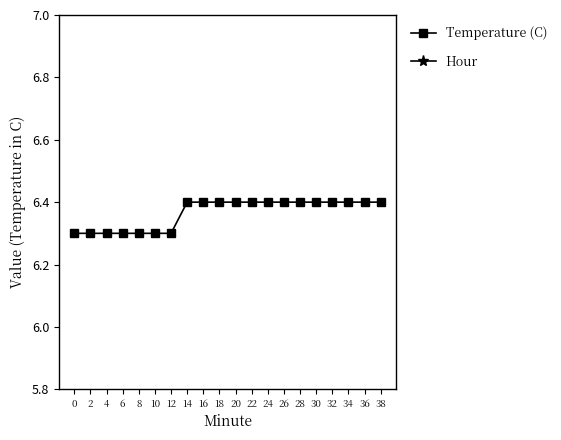

True or false: Hour and Temperature (C) cross at least once.

False